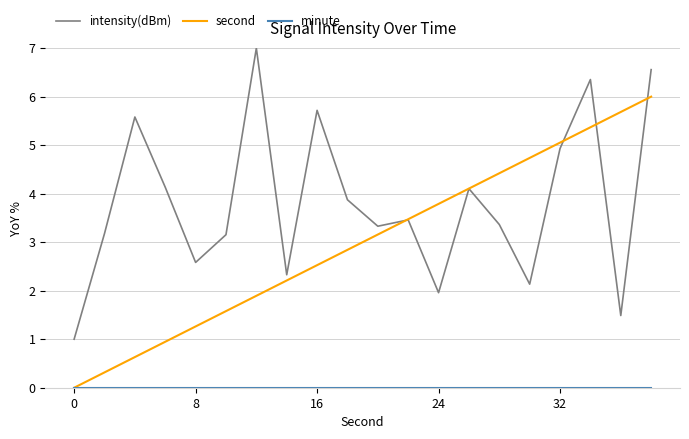

Which series has the largest total across all categories?

intensity(dBm)